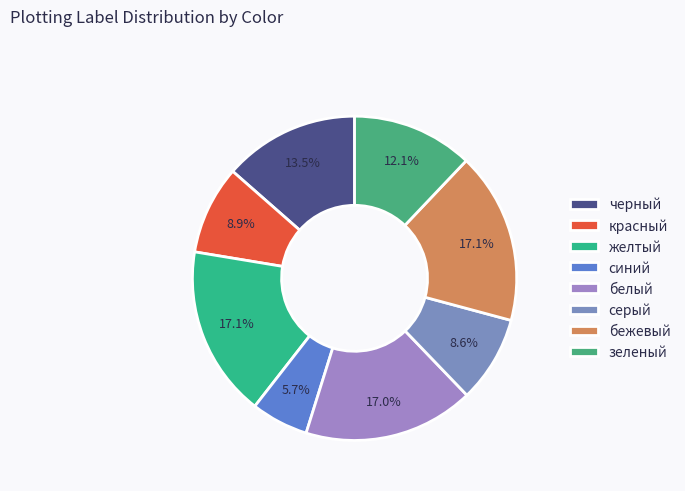

What portion of the pie excludes красный?

91.1%